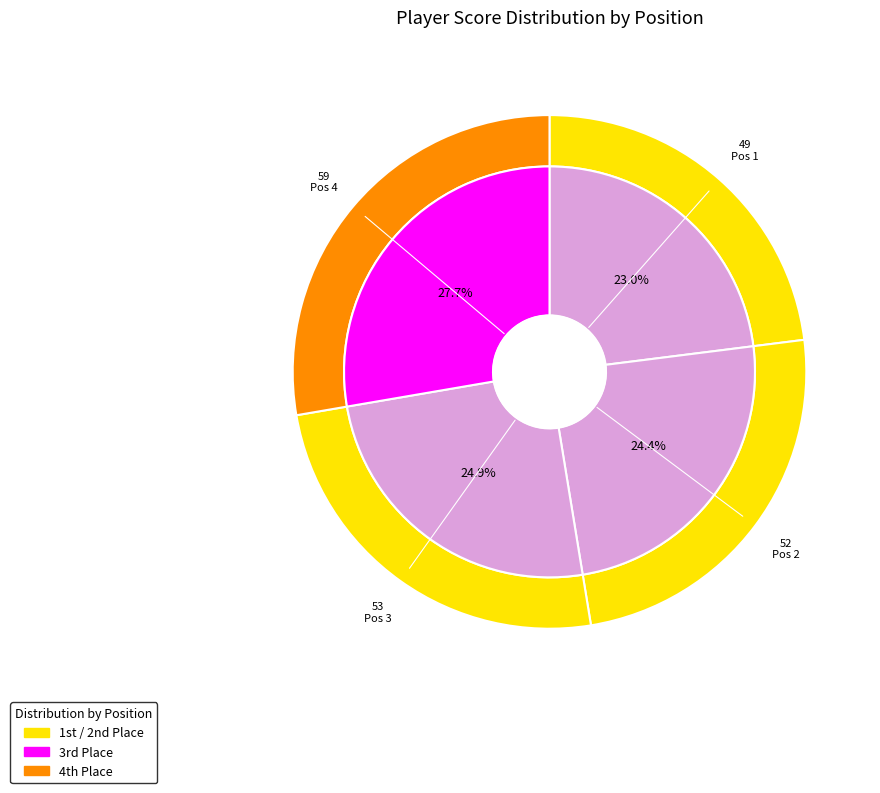

To the nearest percent, what is the combined percentage of Pete Schemm & Ken Goydan and Tom Blackburn & Jason Giampapa?

47%